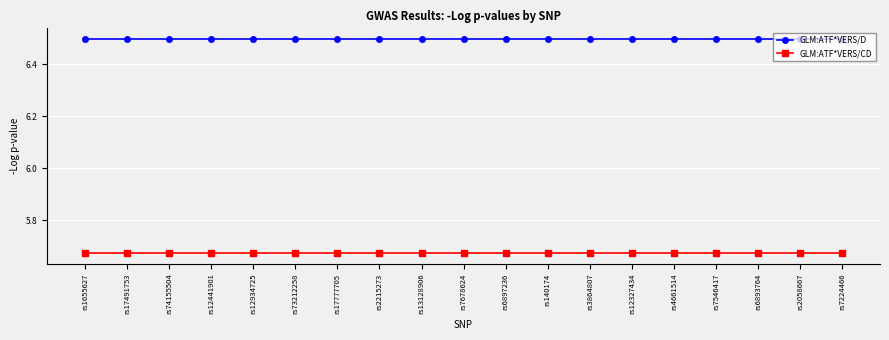

What position from the right is rs3864807?

7